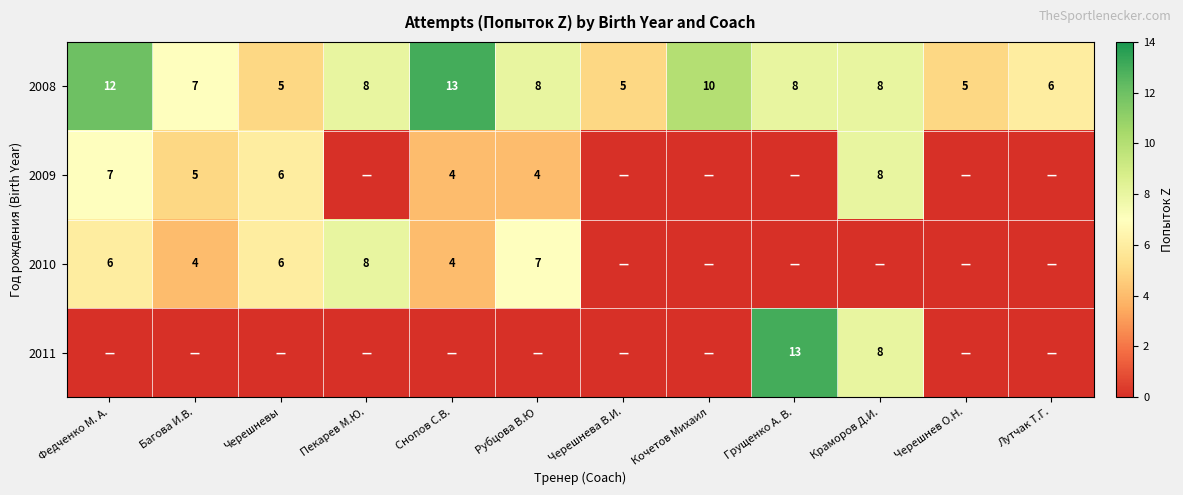

Which category has the highest value in the 2008 series?

Снопов С.В.